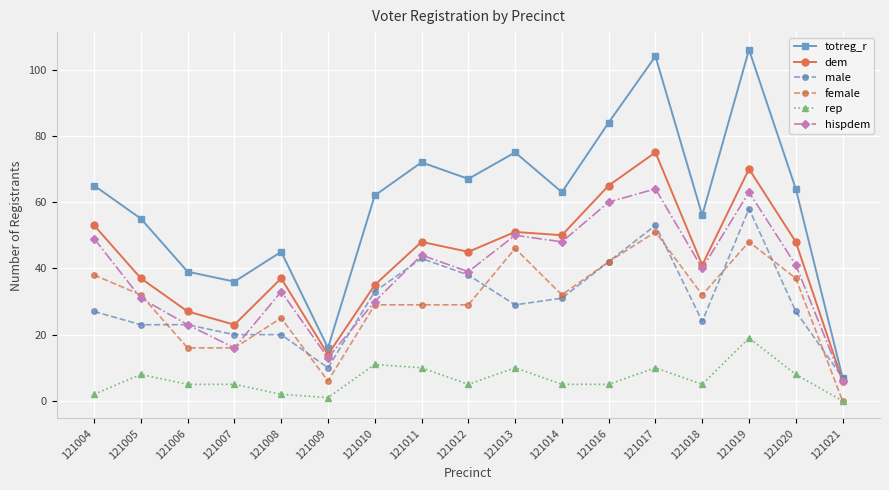

What is the maximum value for hispdem?

64